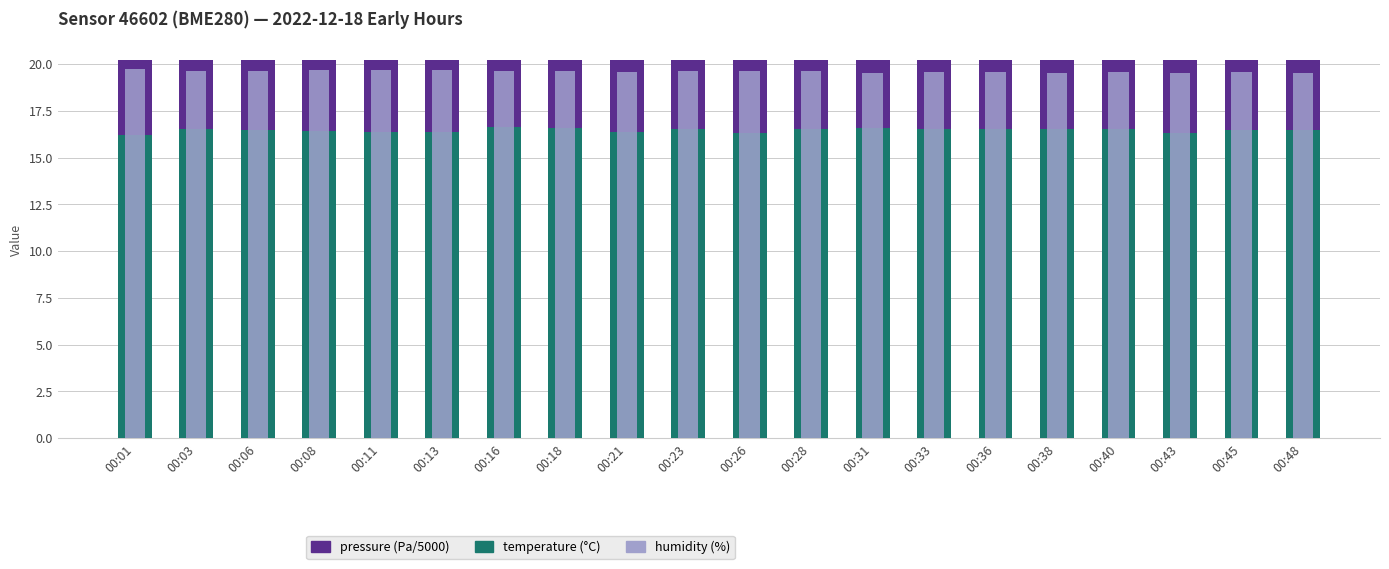

Which label corresponds to the smallest value in the chart?

00:01